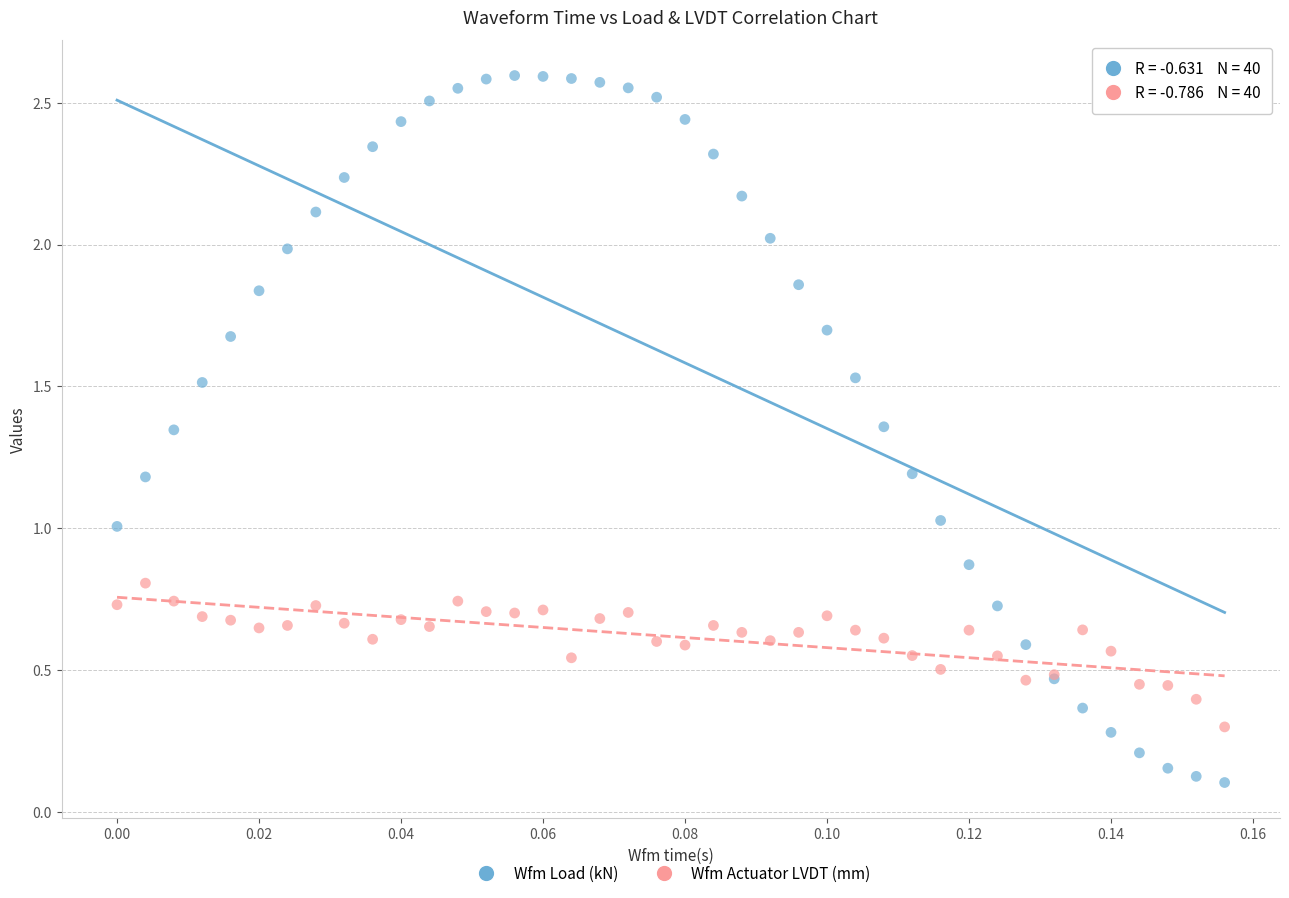

Which series contains the lowest Y value?

Wfm Load (kN)